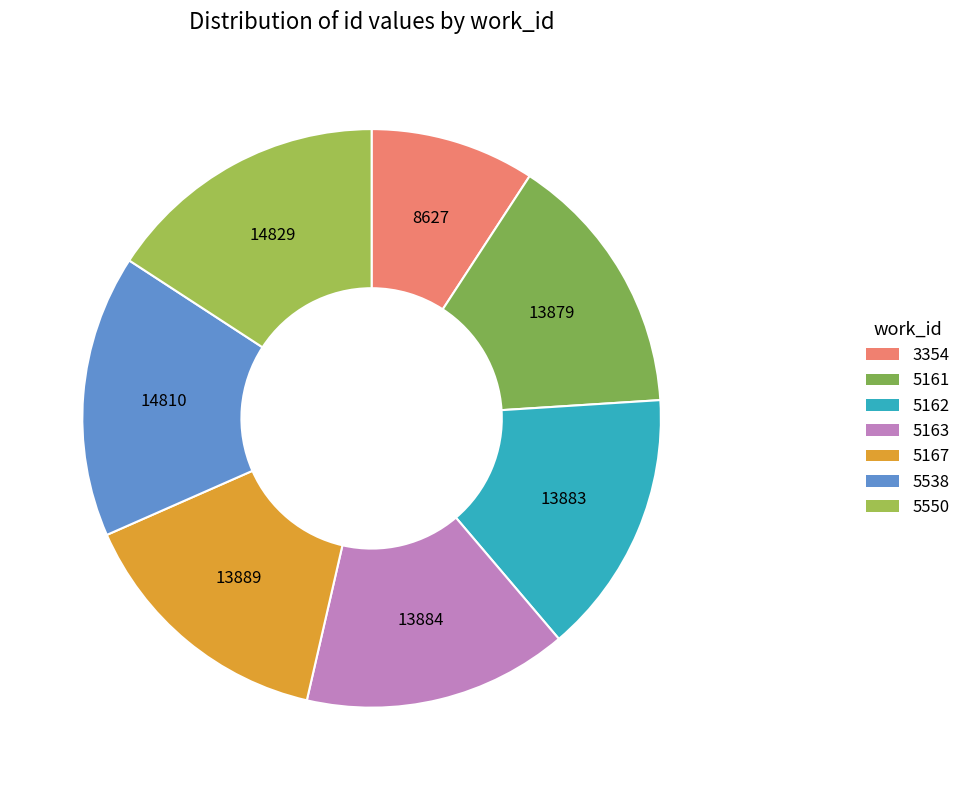

Rank the categories by value from lowest to highest.

3354, 5161, 5162, 5163, 5167, 5538, 5550